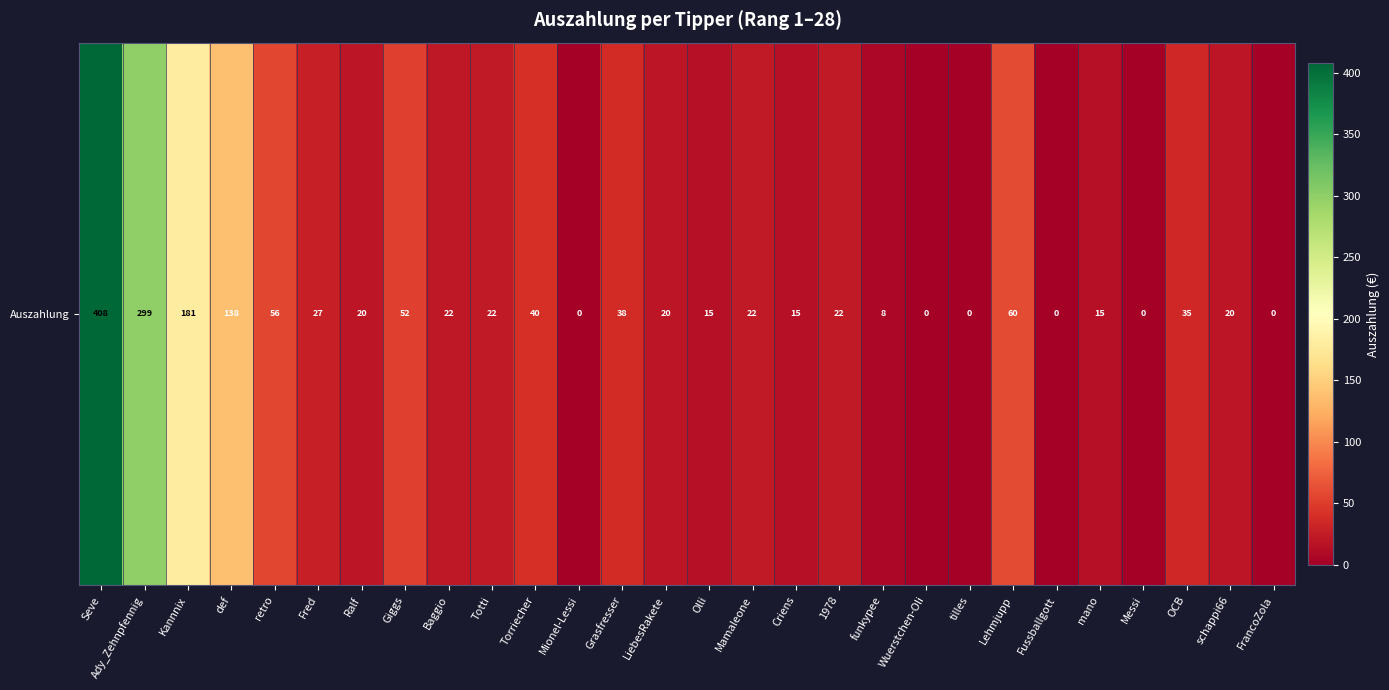

Reading right to left, list all the values displayed in this chart.

FrancoZola=0.0	schappi66=20.0	OCB=35.0	Messi=0.0	mano=15.0	Fussballgott=0.0	Lehmjupp=60.0	tilles=0.0	Wuerstchen-Oli=0.0	funkypee=7.5	1978=22.5	Criens=15.0	Mamaleone=22.5	Olli=15.0	LiebesRakete=20.0	Grasfresser=37.5	Mionel-Lessi=0.0	Torriecher=40.0	Totti=22.5	Baggio=21.9	Giggs=51.5	Ralf=20.5	Fred=27.4	retro=56.5	def=137.8	Kannnix=181.3	Ady_Zehnpfennig=298.8	Seve=407.7